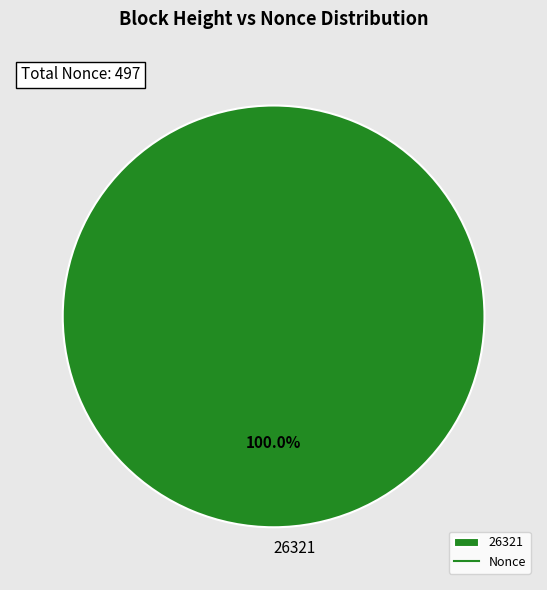

What percentage is the 26321 slice, to the nearest percent?

100%